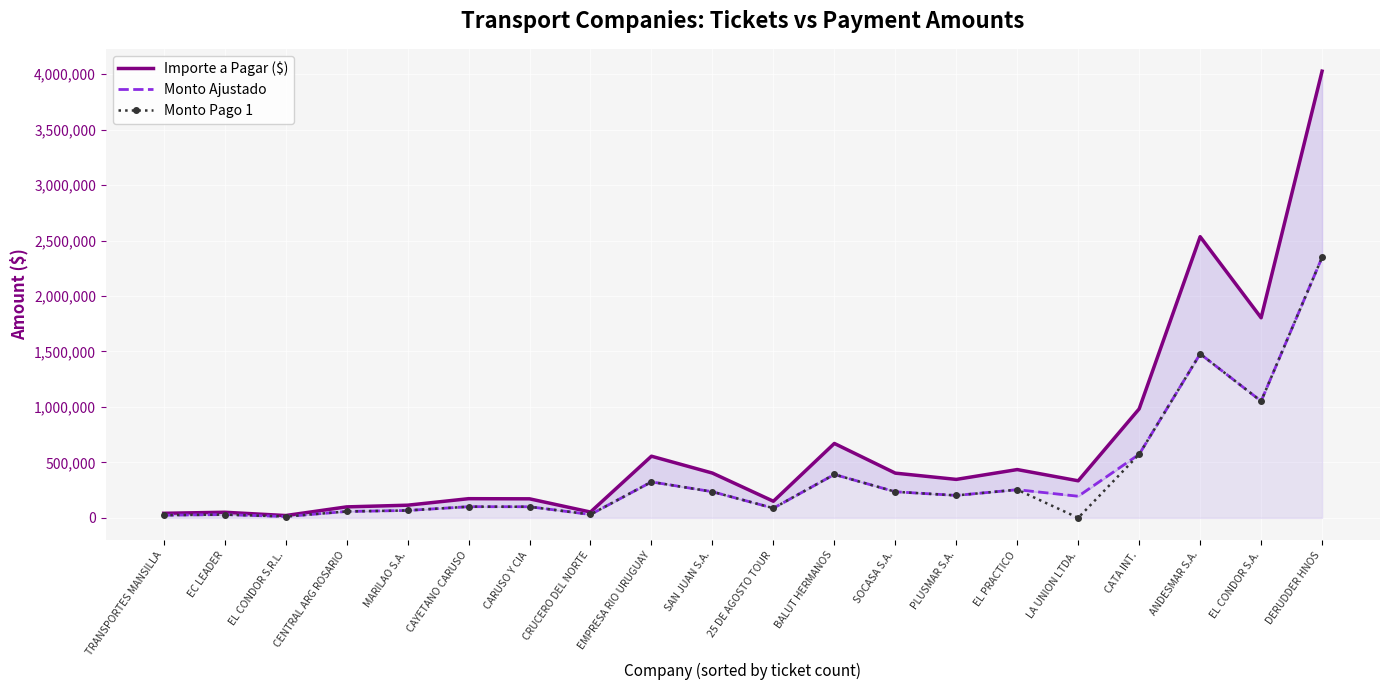

At which category does Monto Pago 1 reach its first local peak?

EC LEADER